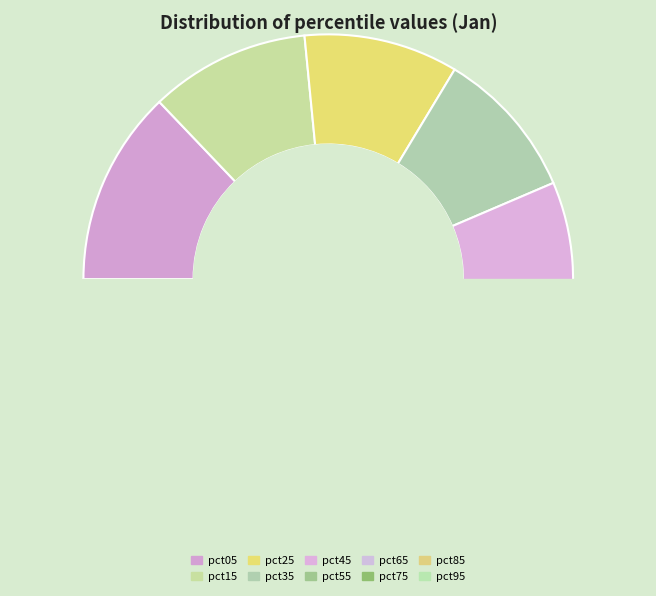

Which category has the smallest portion of the pie?

pct85